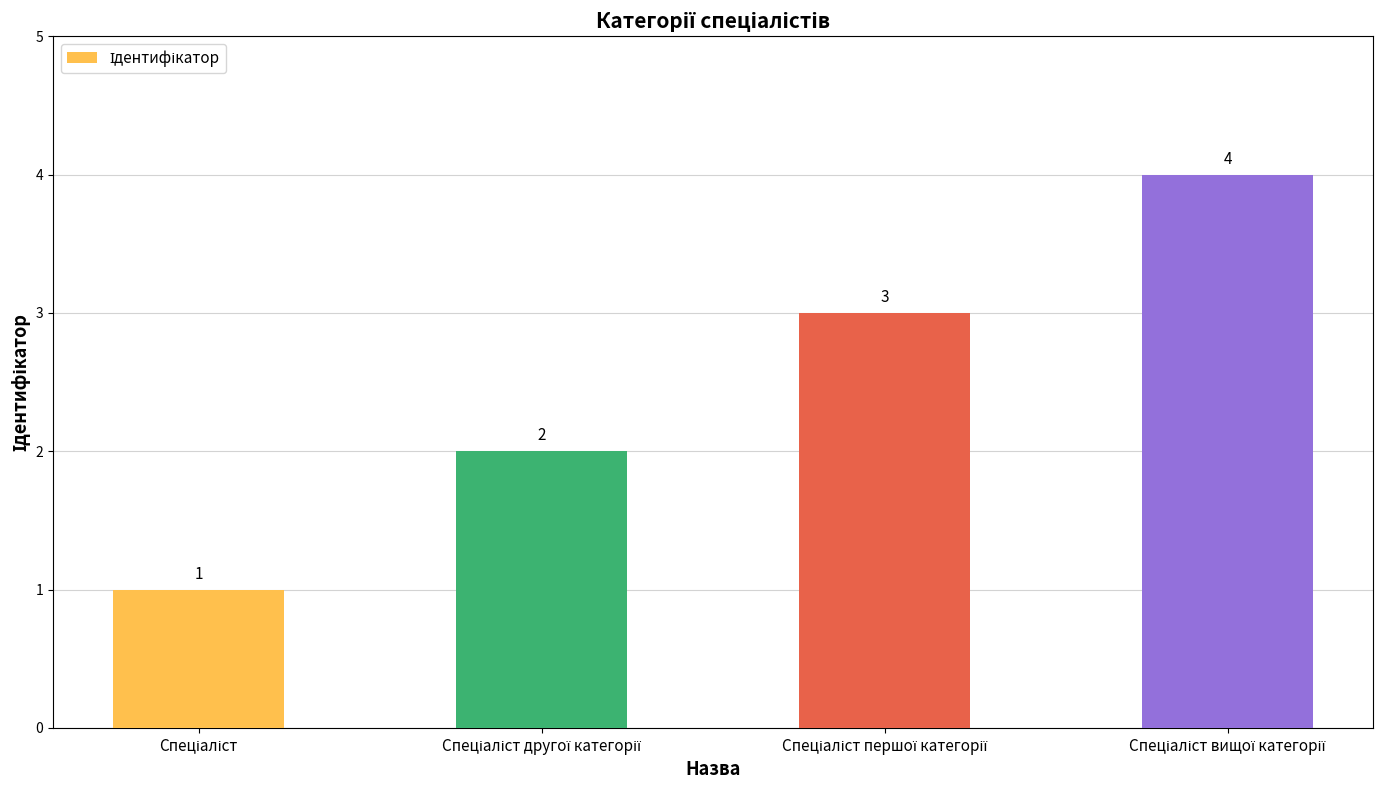

How many values are between 2 and 4?

3